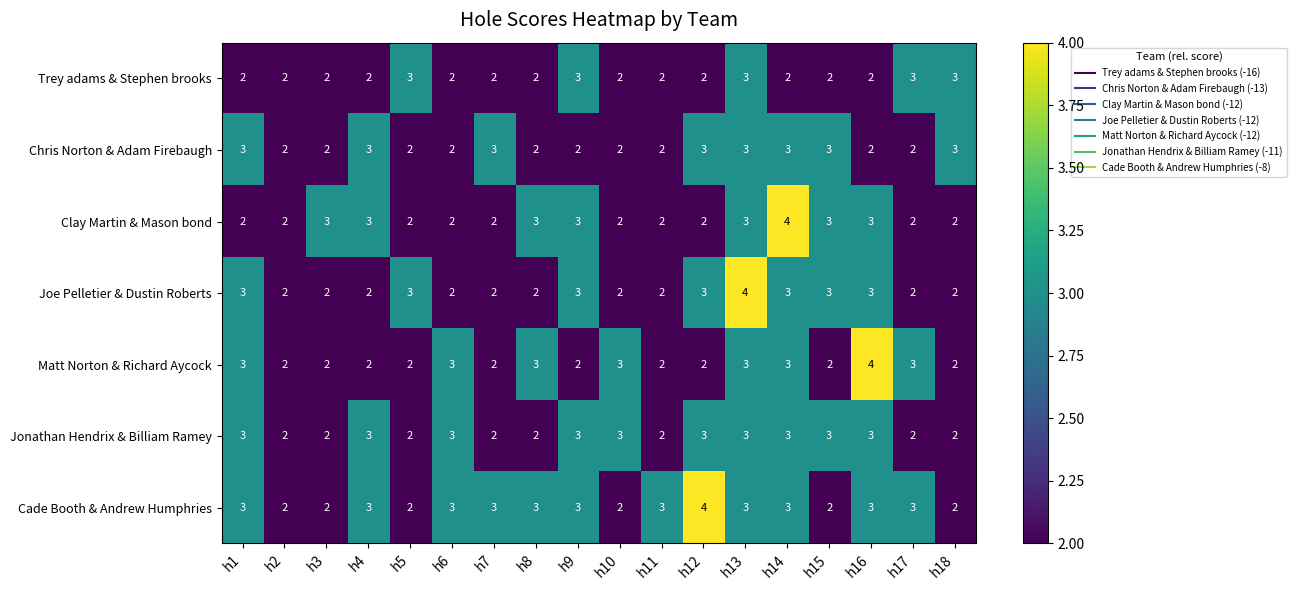

How many distinct data groups are displayed?

7